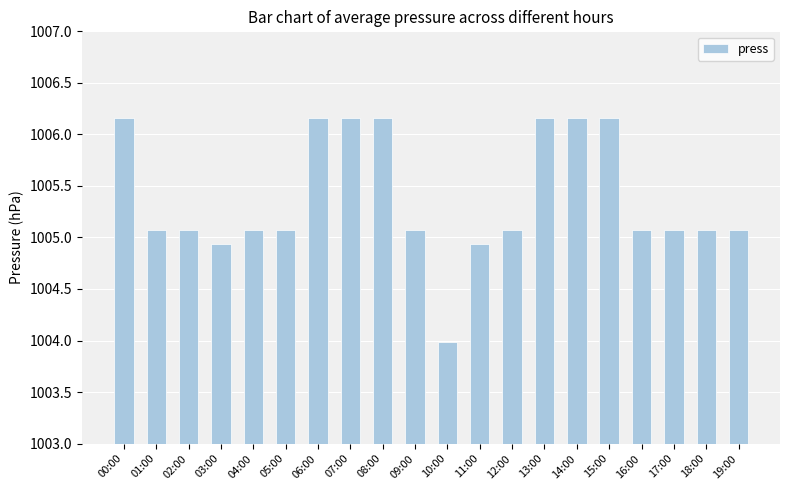

The chart shows a value of 1005.1 at 02:00. True or false?

True